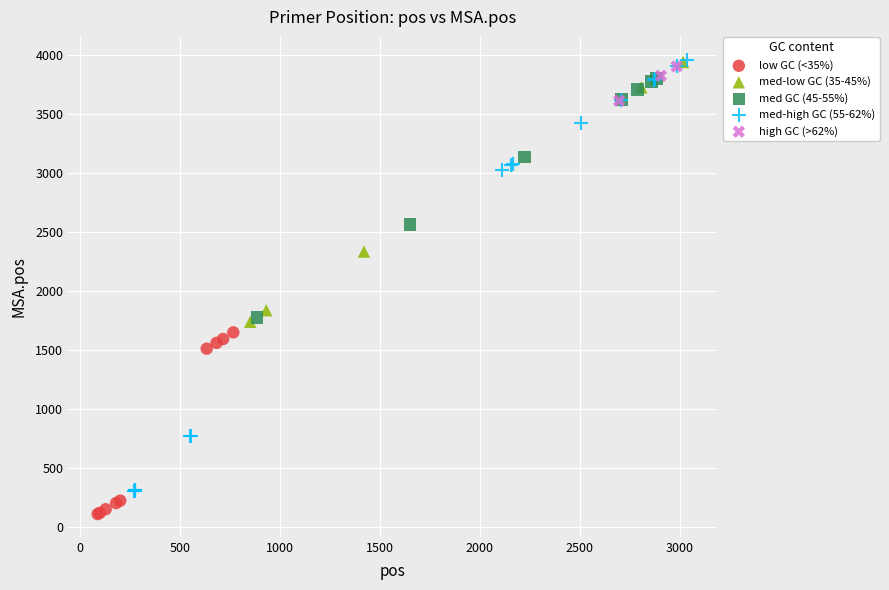

Which series has the largest Y range (max minus min)?

med-high GC (55-62%)